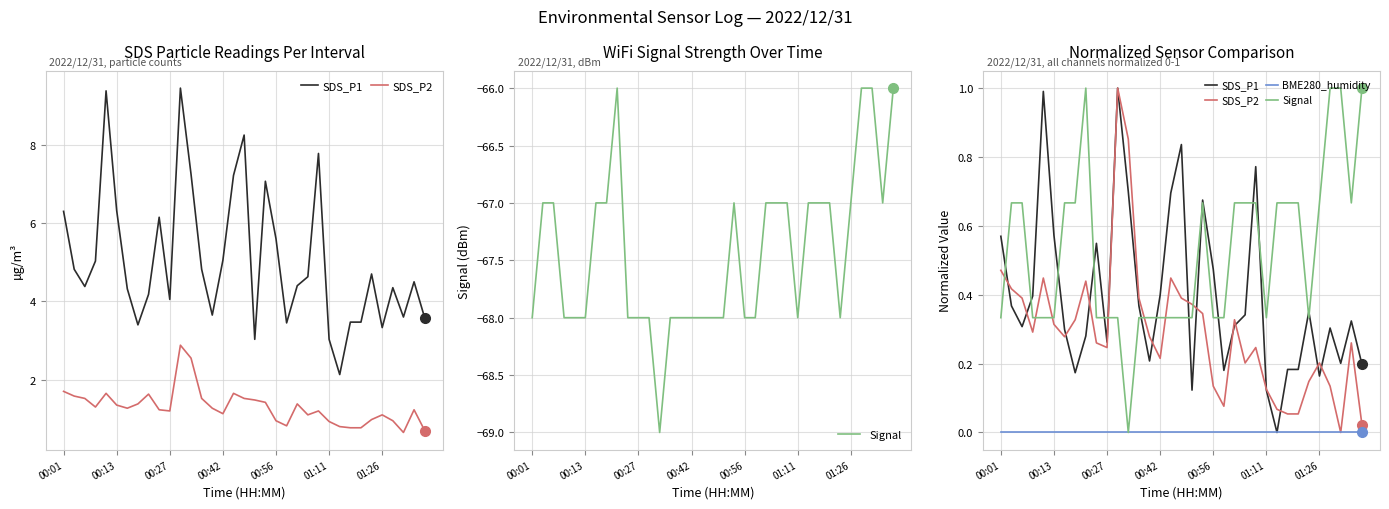

Is it true that Signal equals 0.5 at 14?

False